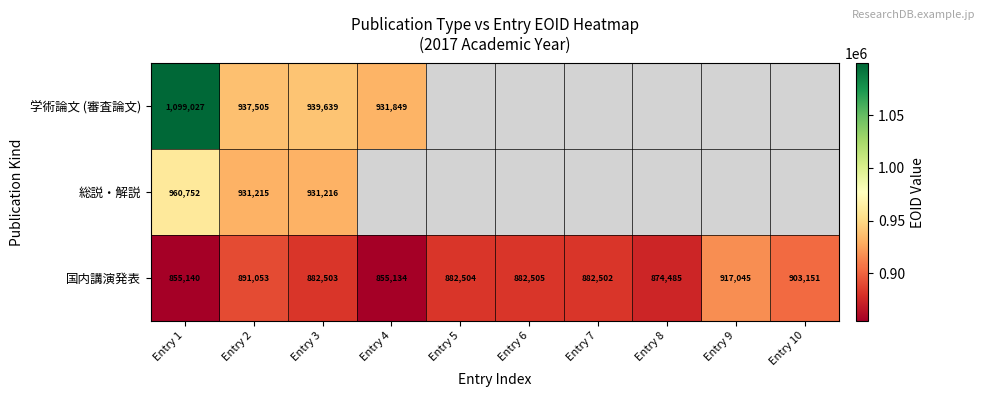

What is the sum of all 国内講演発表 values?

8826022